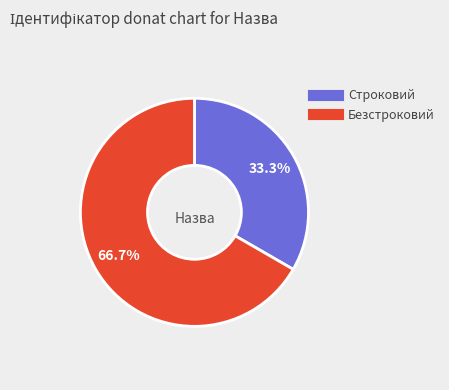

What percentage is NOT represented by Безстроковий?

33.3%